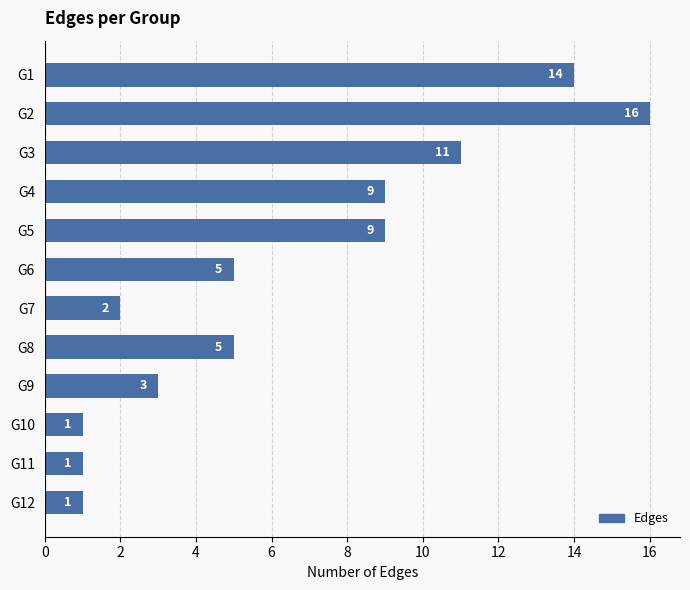

What is the ratio of the value at G8 to the value at G7?

2.5